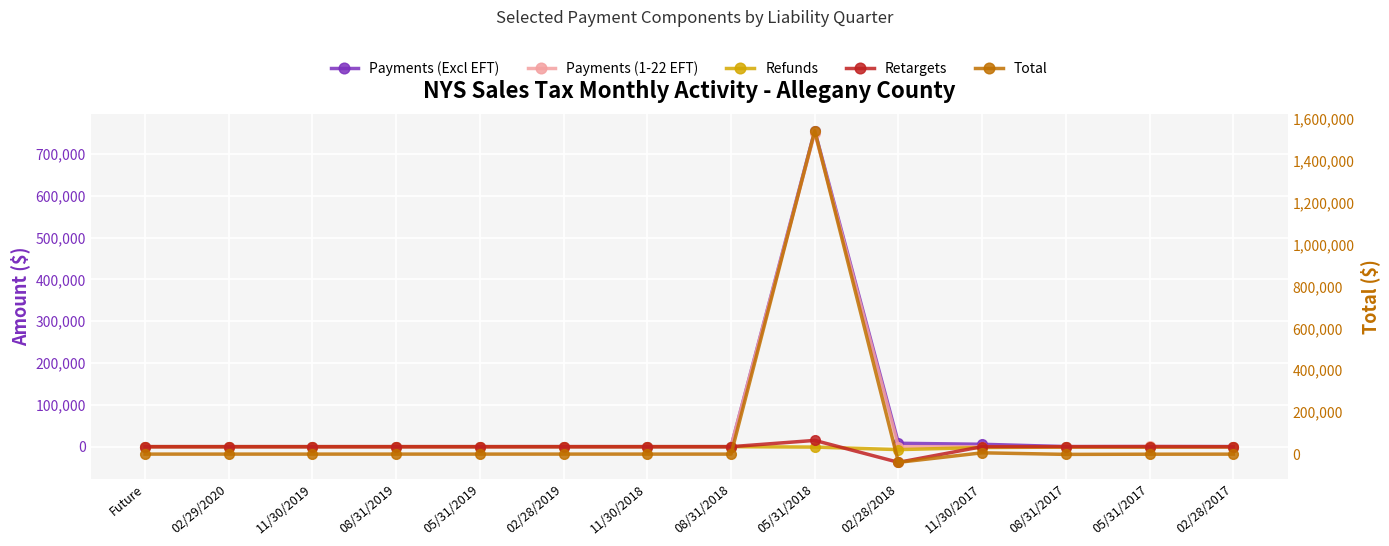

Reading left to right, transcribe all the data shown in this chart.

Payments (Excl EFT): Future=0.0	02/29/2020=0.0	11/30/2019=0.0	08/31/2019=0.0	05/31/2019=0.0	02/28/2019=63.3	11/30/2018=0.0	08/31/2018=0.0	05/31/2018=755701.0	02/28/2018=8134.4	11/30/2017=5752.7	08/31/2017=187.5	05/31/2017=306.9	02/28/2017=202.5
Payments (1-22 EFT): Future=0.0	02/29/2020=0.0	11/30/2019=0.0	08/31/2019=0.0	05/31/2019=0.0	02/28/2019=0.0	11/30/2018=0.0	08/31/2018=0.0	05/31/2018=751382.1	02/28/2018=4.8	11/30/2017=0.0	08/31/2017=0.0	05/31/2017=682.7	02/28/2017=0.0
Refunds: Future=0.0	02/29/2020=0.0	11/30/2019=0.0	08/31/2019=0.0	05/31/2019=0.0	02/28/2019=-0.9	11/30/2018=0.0	08/31/2018=0.0	05/31/2018=-952.7	02/28/2018=-7021.0	11/30/2017=-2018.5	08/31/2017=-1042.2	05/31/2017=-1092.0	02/28/2017=-619.9
Retargets: Future=0.0	02/29/2020=0.0	11/30/2019=0.0	08/31/2019=0.0	05/31/2019=0.0	02/28/2019=-5.7	11/30/2018=-5.2	08/31/2018=0.0	05/31/2018=15036.5	02/28/2018=-37457.6	11/30/2017=24.4	08/31/2017=3.2	05/31/2017=4.4	02/28/2017=-75.1
Total: Future=0.0	02/29/2020=0.0	11/30/2019=0.0	08/31/2019=0.0	05/31/2019=0.0	02/28/2019=59.1	11/30/2018=-5.2	08/31/2018=0.5	05/31/2018=1542374.2	02/28/2018=-39291.4	11/30/2017=6192.4	08/31/2017=-1335.7	05/31/2017=-461.0	02/28/2017=-189.8